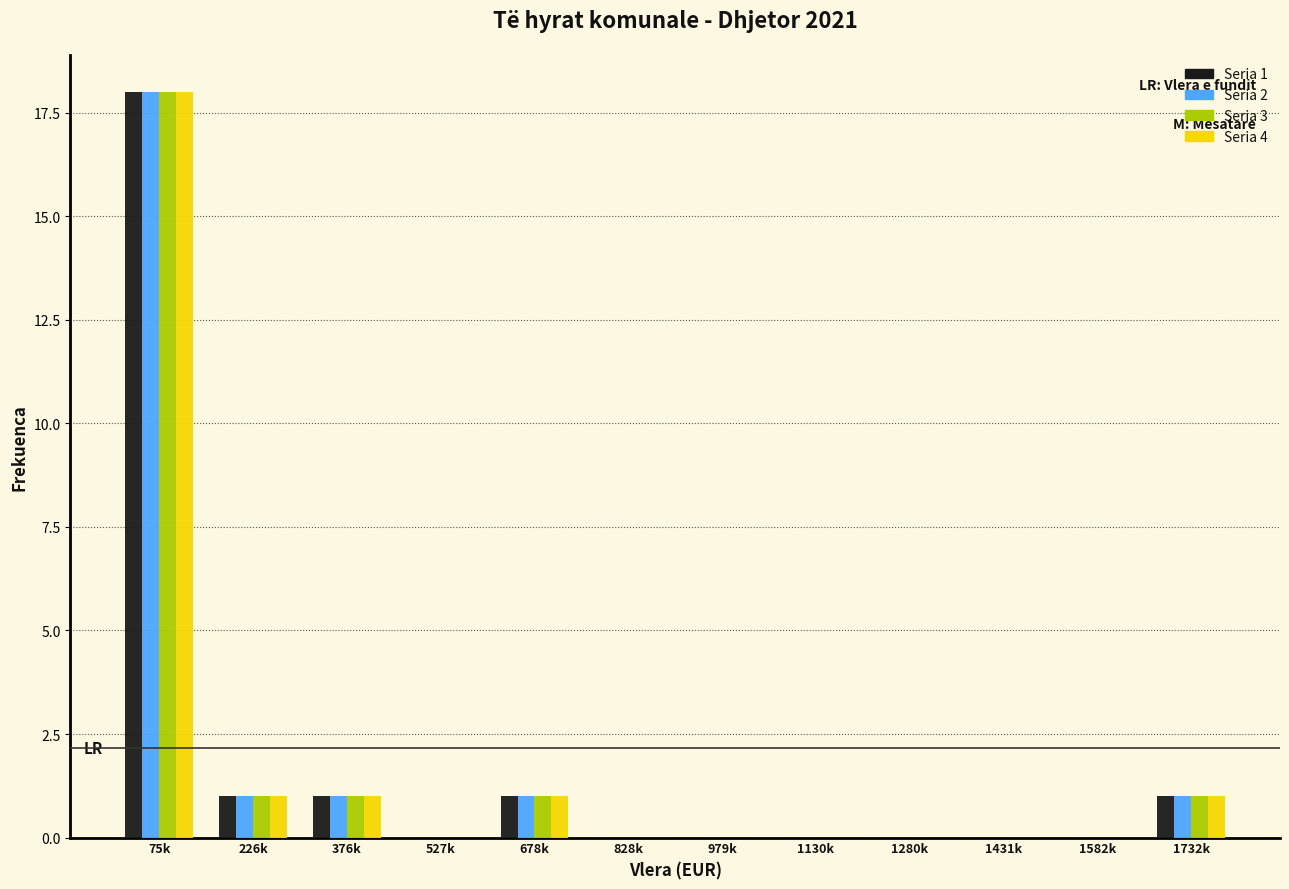

Is the value of Seria 4 at 376k greater than the value of Seria 3 at 979k?

Yes